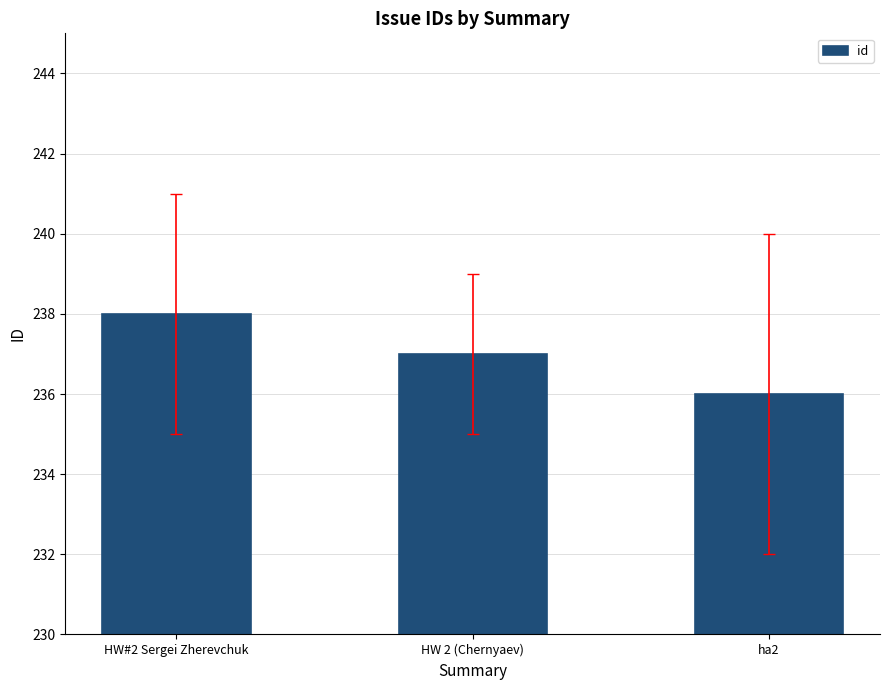

What is the greatest value displayed?

238